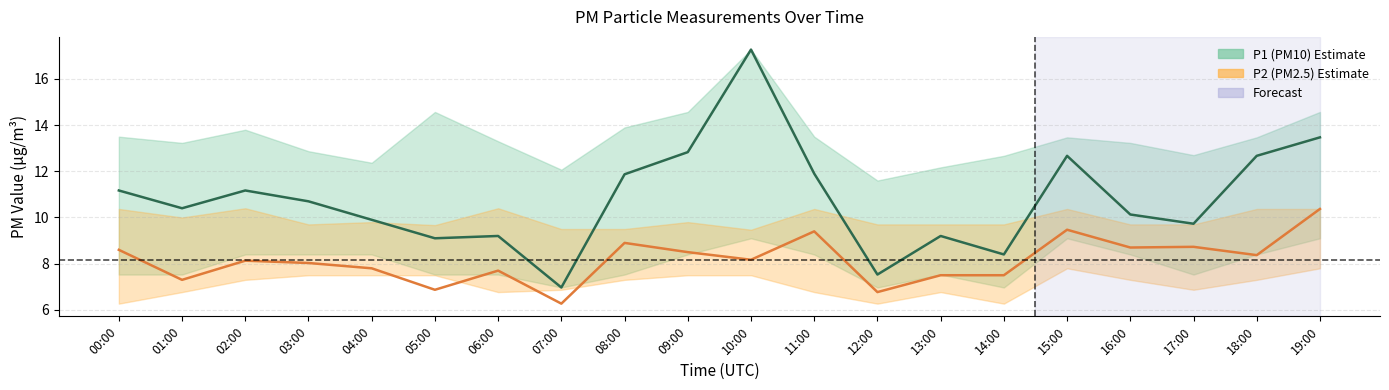

What is the label of the 18th point from the left?

17:00